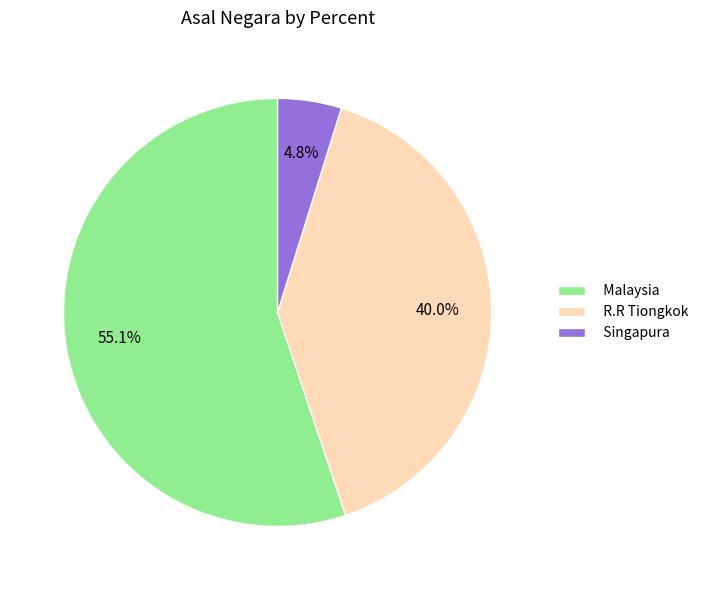

What is the majority slice?

Malaysia